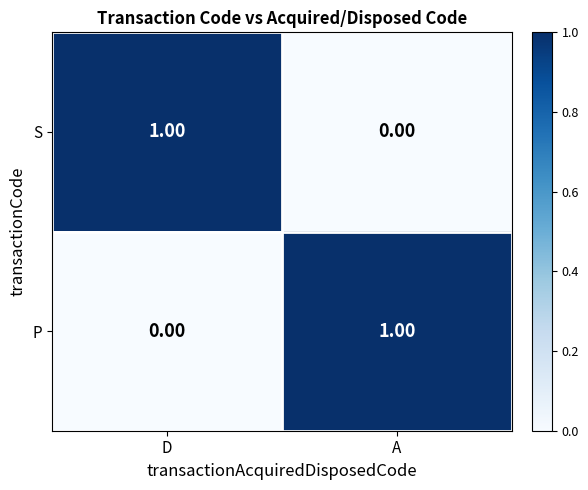

What is the spread (max minus min) of values at A?

1